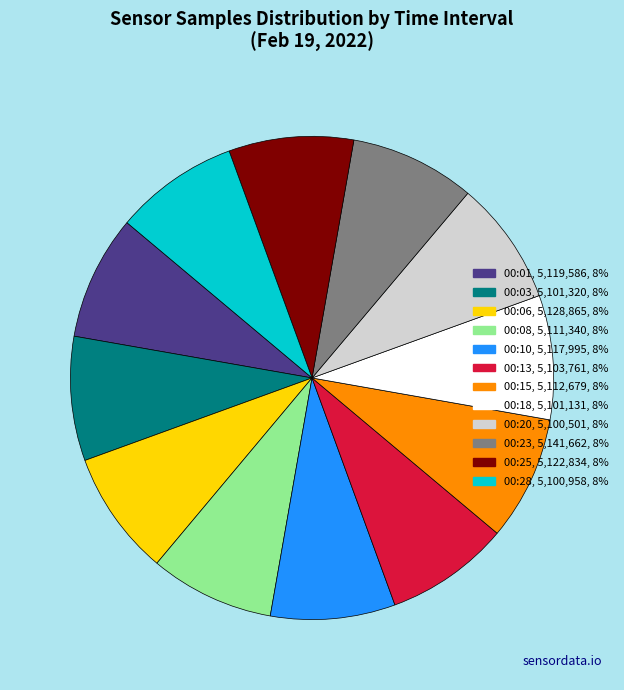

True or false: 00:01, 5,119,586, 8% accounts for 23% of the total.

False